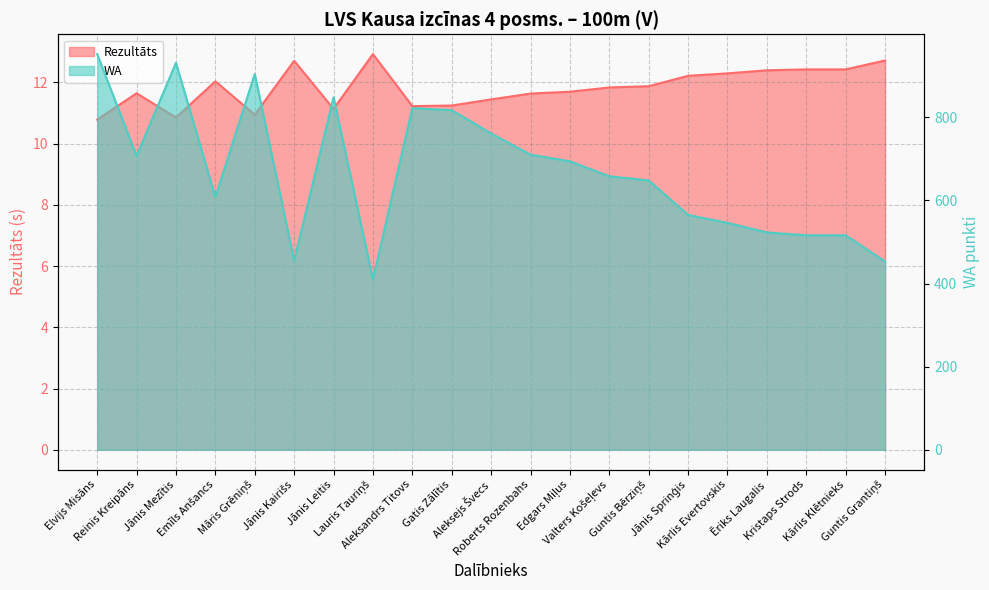

How many lines are shown in the chart?

2